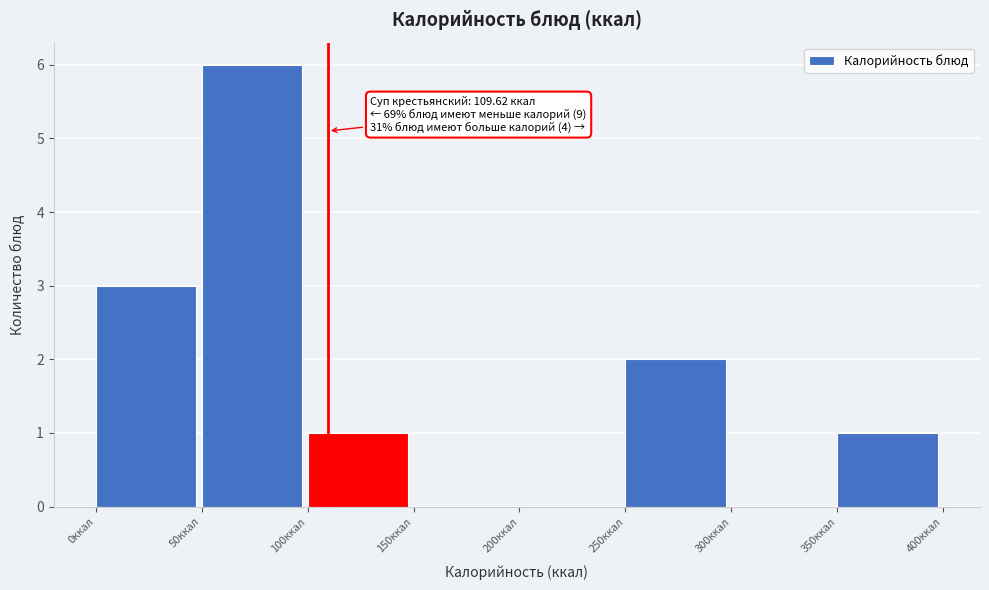

Over which range of the x-axis is the bar tallest?

50 to 100